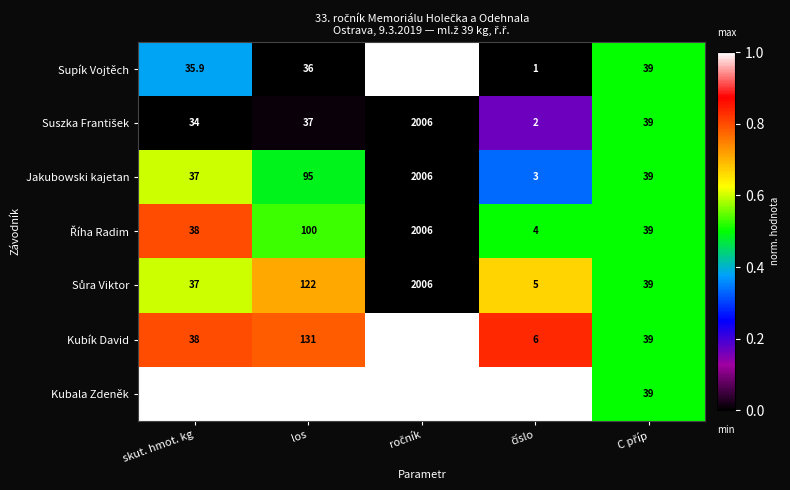

What is the average value of the Jakubowski kajetan series?

436.0